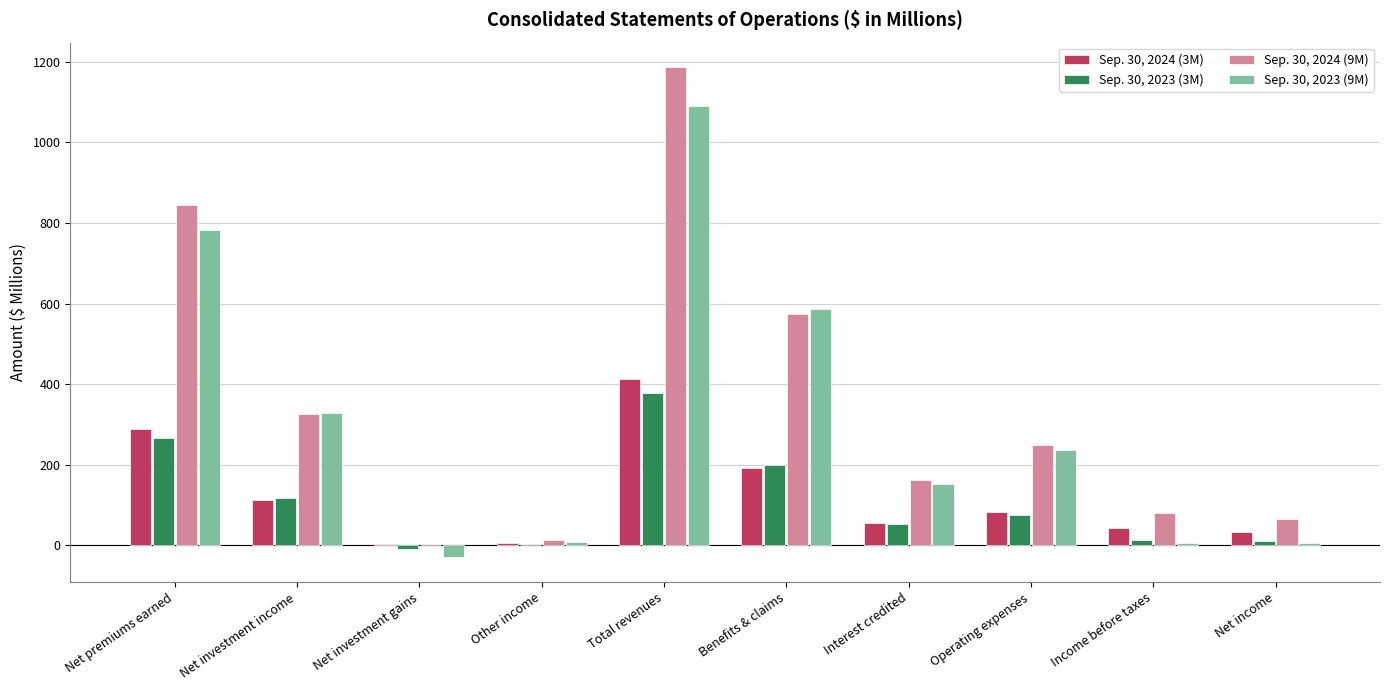

How many values in the Sep. 30, 2024 (3M) series exceed 82?

5